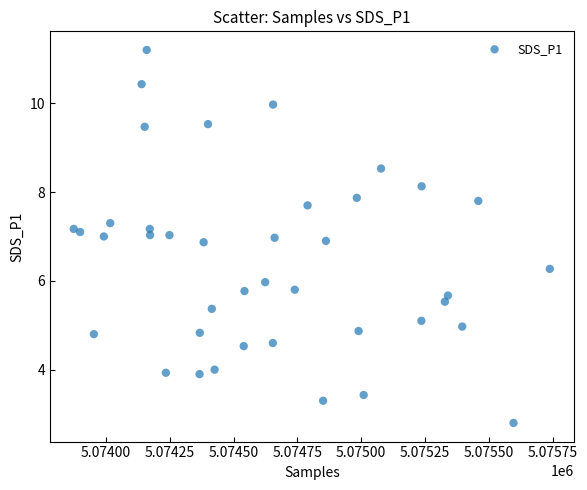

What is the range of X values (max minus min)?

1865.0